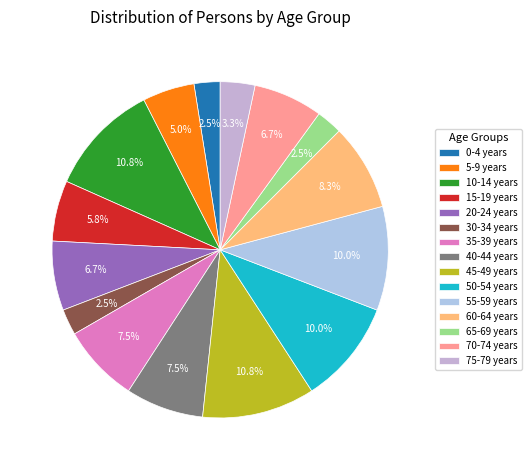

Combined, what portion of the pie is 70-74 years and 30-34 years?

9.2%